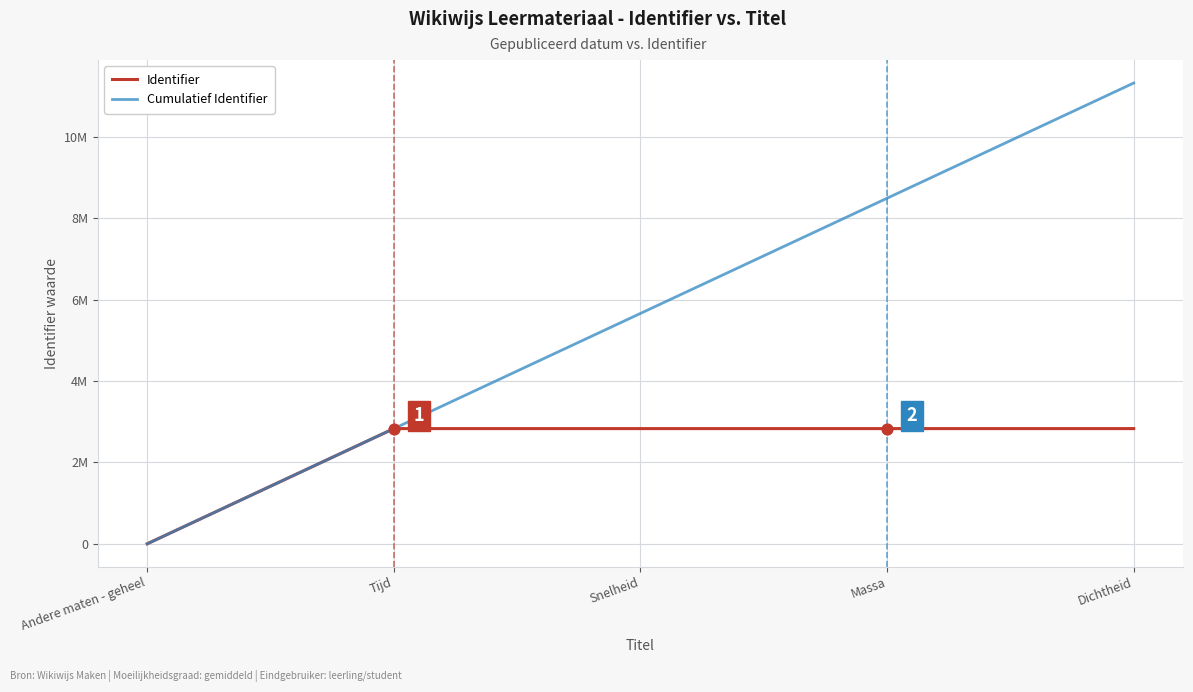

Which series has the largest total across all categories?

Cumulatief Identifier